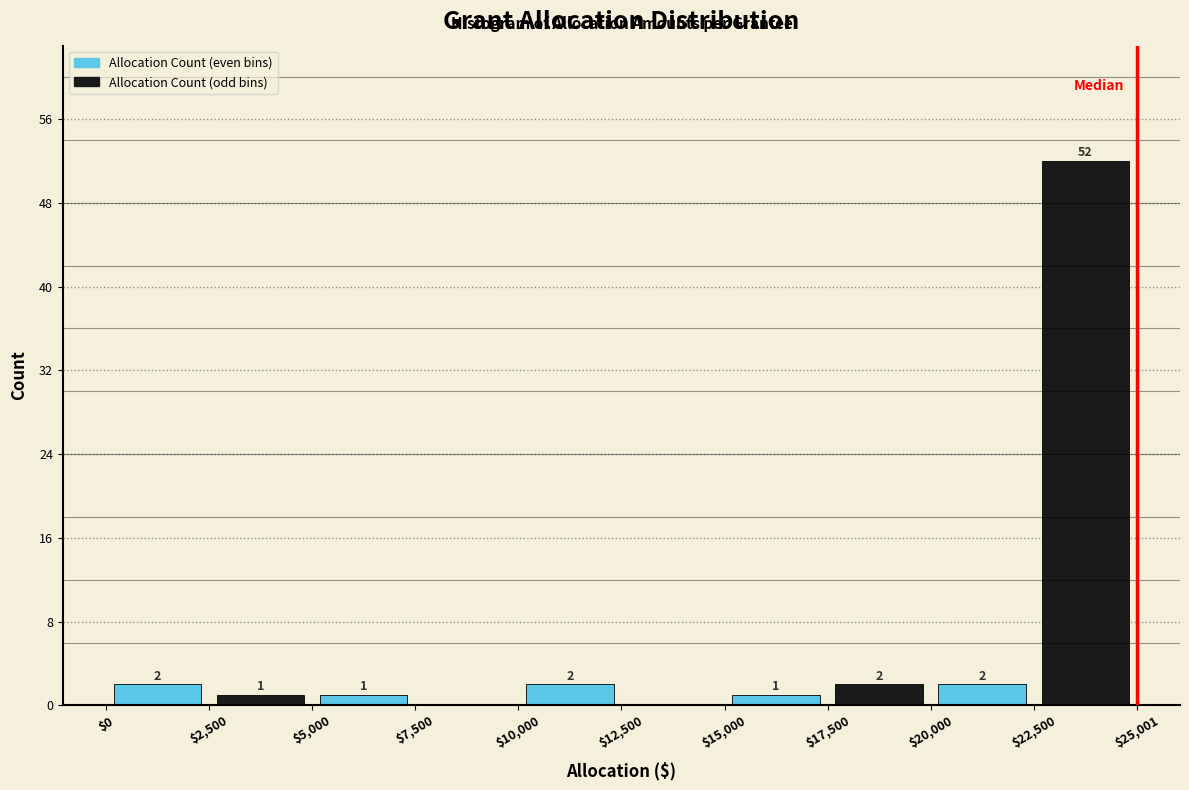

Over which range of the x-axis is the bar tallest?

$22,500 to $25,001